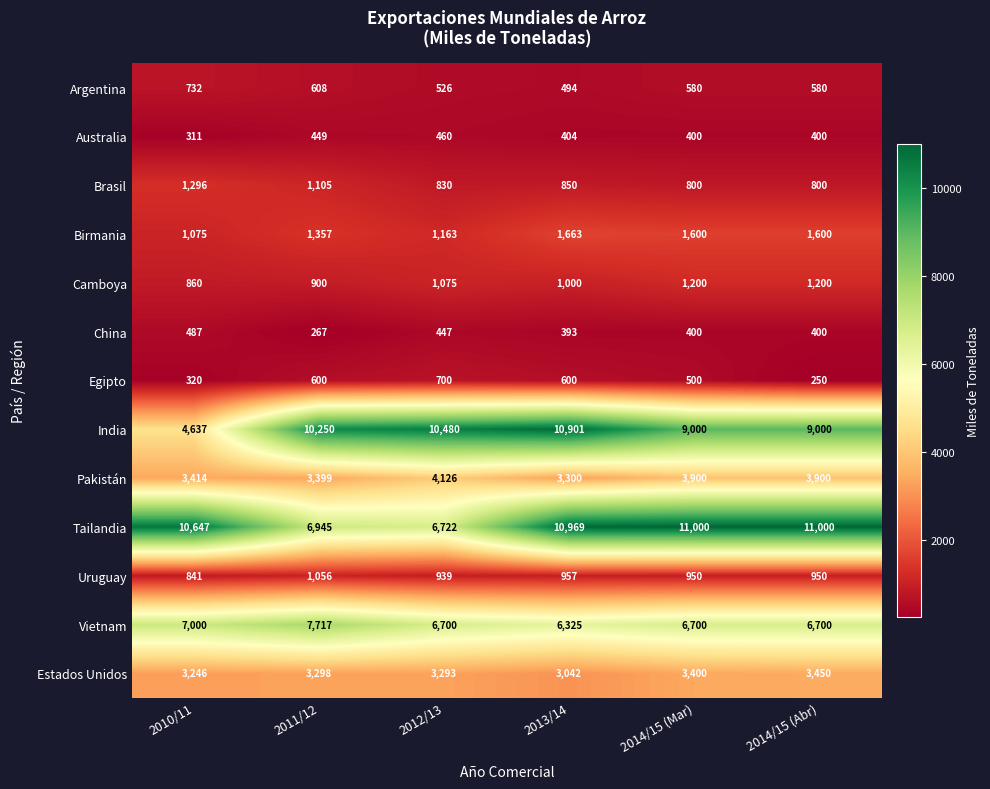

What is the lowest value of the Camboya series?

860